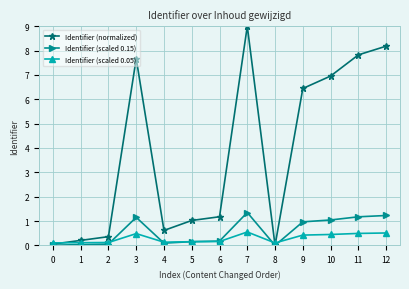

True or false: Identifier (normalized) has more than 1 points higher than both neighbors.

True